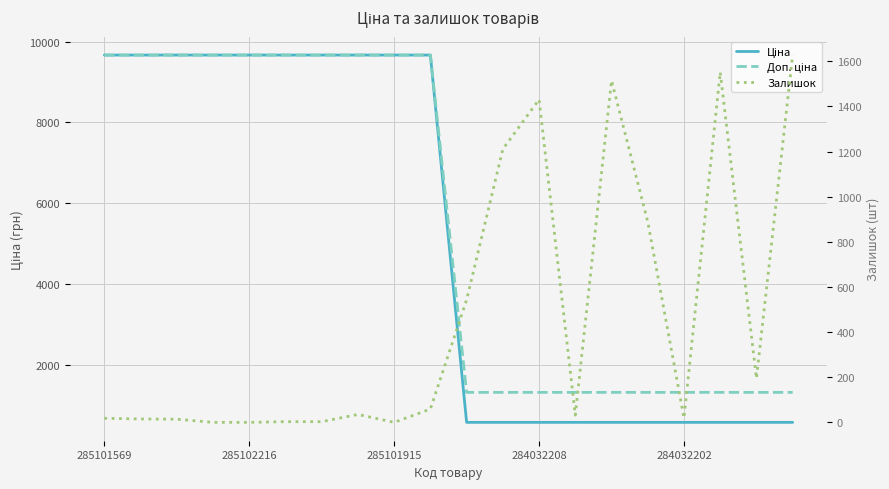

What is the total value across all series at 10?

2434.2